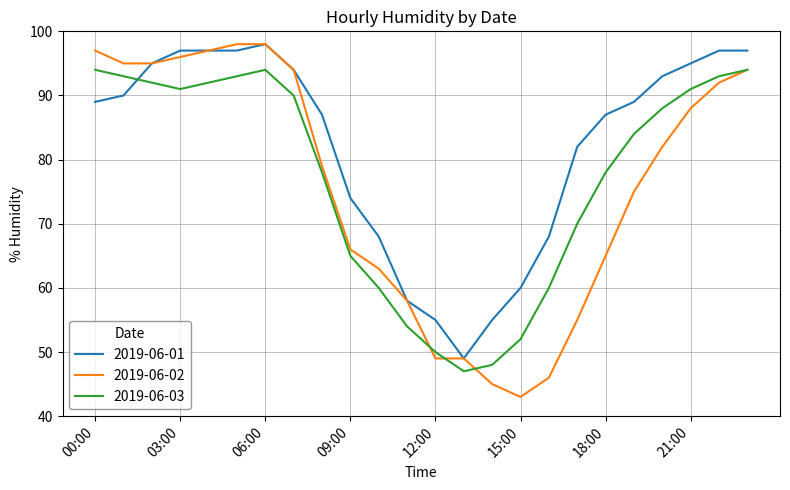

What is the minimum value for 2019-06-01?

49